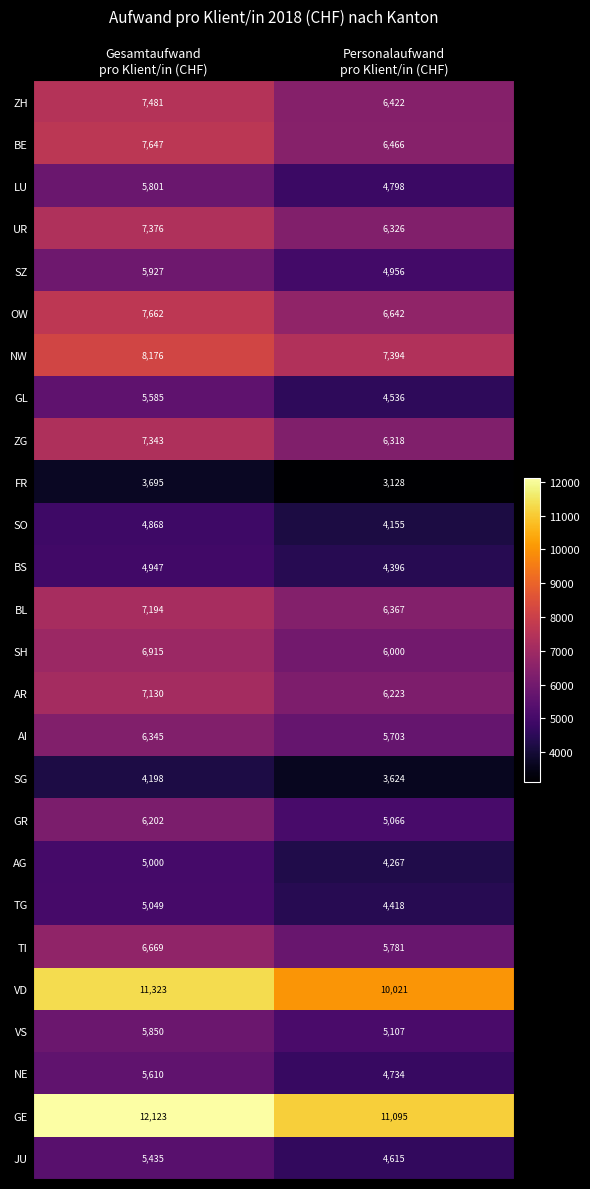

Which series has the largest total across all categories?

GE